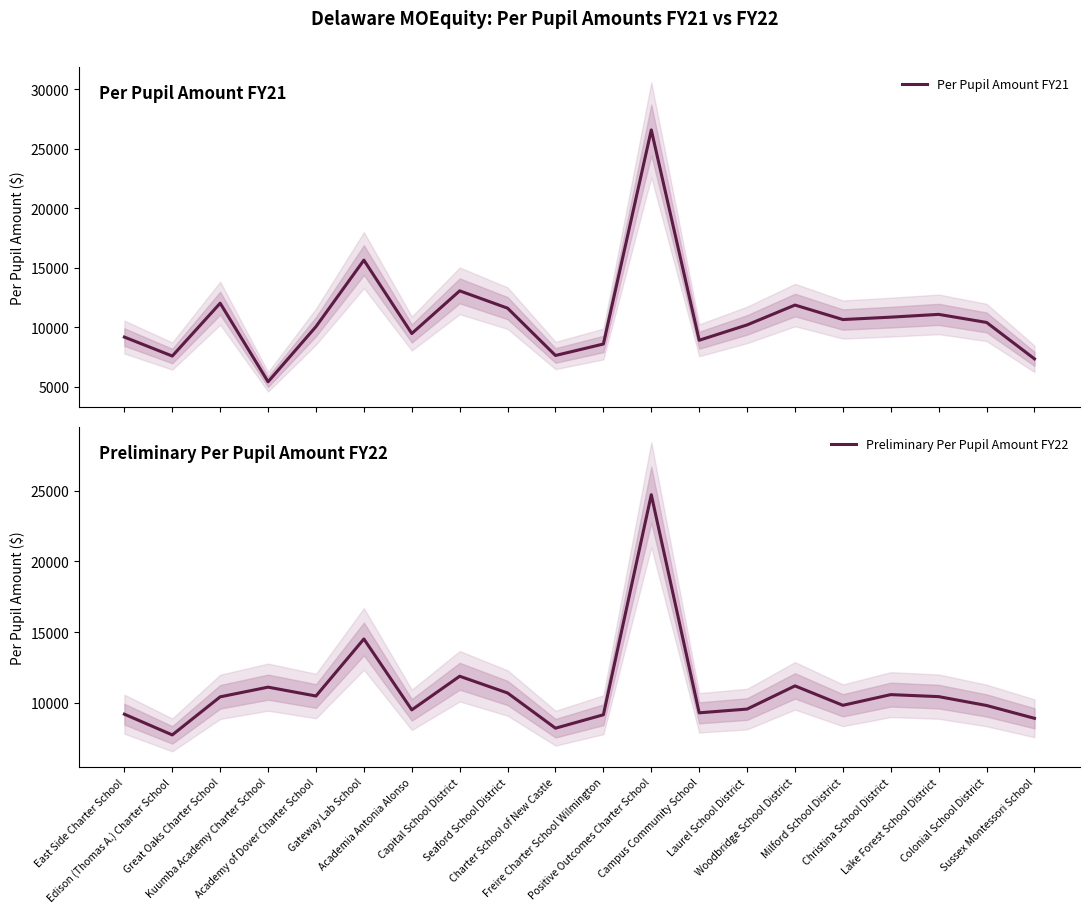

List the series in order of their peak value, highest first.

Per Pupil Amount FY21, Preliminary Per Pupil Amount FY22